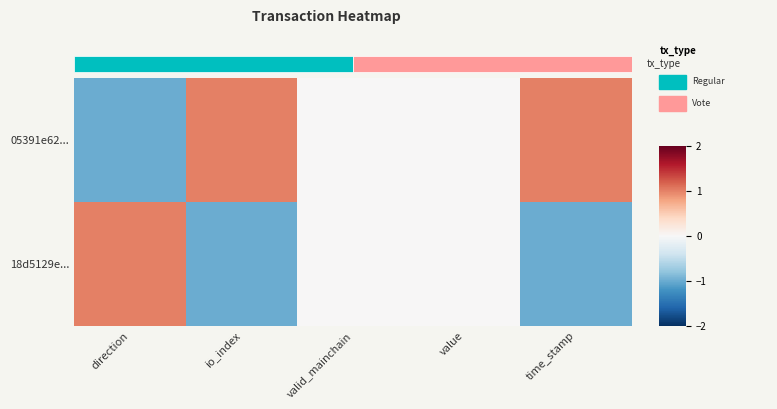

How many positive values does the 18d5129e... series have?

1